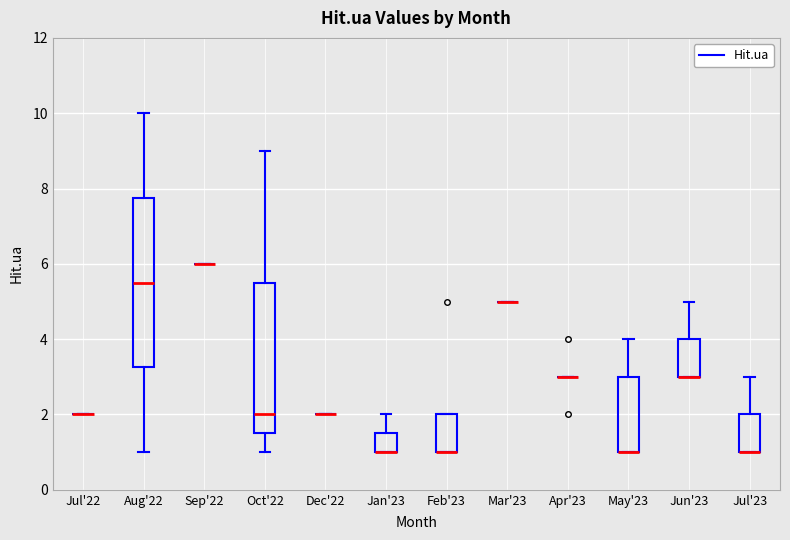

Reading left to right, transcribe this box plot: for each box, give where its median line is, the range the box spans, and where its two whiskers end, as read against the y-axis. The values are not printed on the chart, so give them approximately, as read against the axis.

Jul'22: box collapsed to a line at 2.0, whiskers 2.0 to 2.0
Aug'22: median 5.6, box 3.2 to 7.8, whiskers 1.0 to 10.0
Sep'22: box collapsed to a line at 6.0, whiskers 6.0 to 6.0
Oct'22: median 2.0, box 1.6 to 5.6, whiskers 1.0 to 9.0
Dec'22: box collapsed to a line at 2.0, whiskers 2.0 to 2.0
Jan'23: median 1.0 (drawn on the box's lower edge), box 1.0 to 1.6, whiskers 1.0 to 2.0
Feb'23: median 1.0 (drawn on the box's lower edge), box 1.0 to 2.0, whiskers 1.0 to 2.0
Mar'23: box collapsed to a line at 5.0, whiskers 5.0 to 5.0
Apr'23: box collapsed to a line at 3.0, whiskers 3.0 to 3.0
May'23: median 1.0 (drawn on the box's lower edge), box 1.0 to 3.0, whiskers 1.0 to 4.0
Jun'23: median 3.0 (drawn on the box's lower edge), box 3.0 to 4.0, whiskers 3.0 to 5.0
Jul'23: median 1.0 (drawn on the box's lower edge), box 1.0 to 2.0, whiskers 1.0 to 3.0